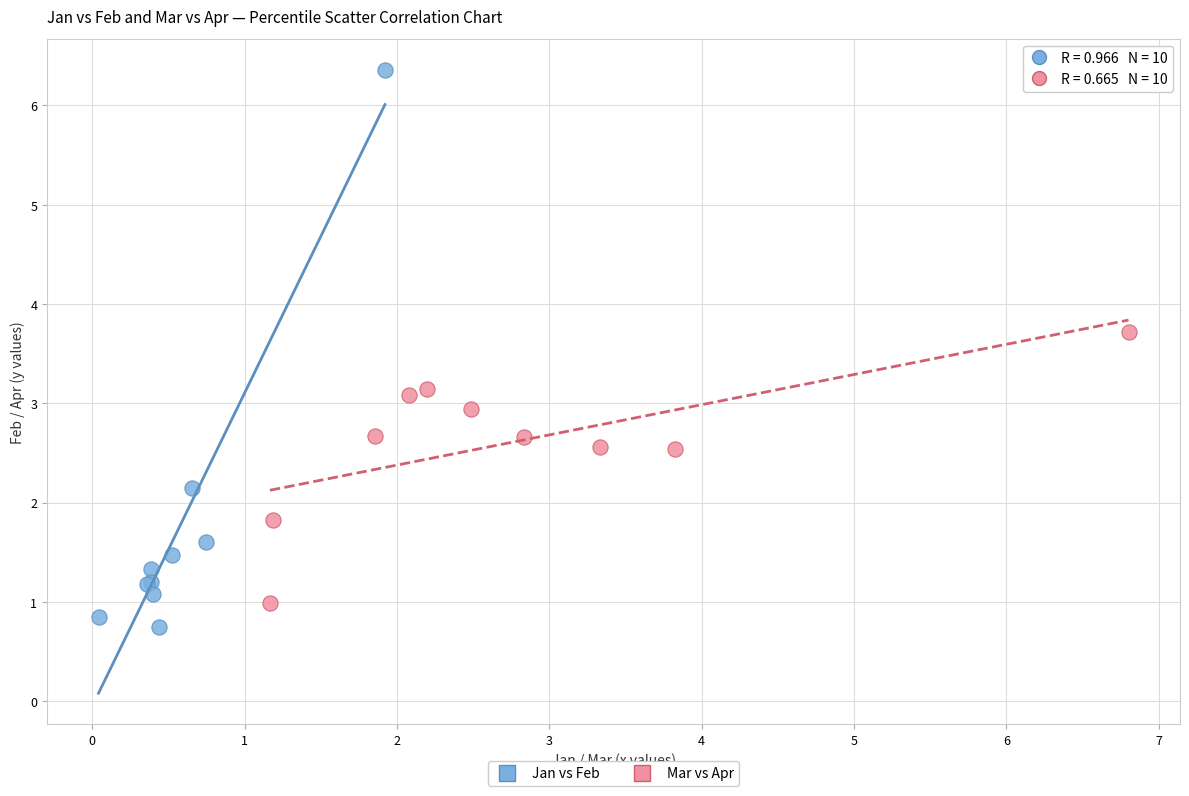

What are all the series names shown in the legend?

Jan vs Feb, Mar vs Apr